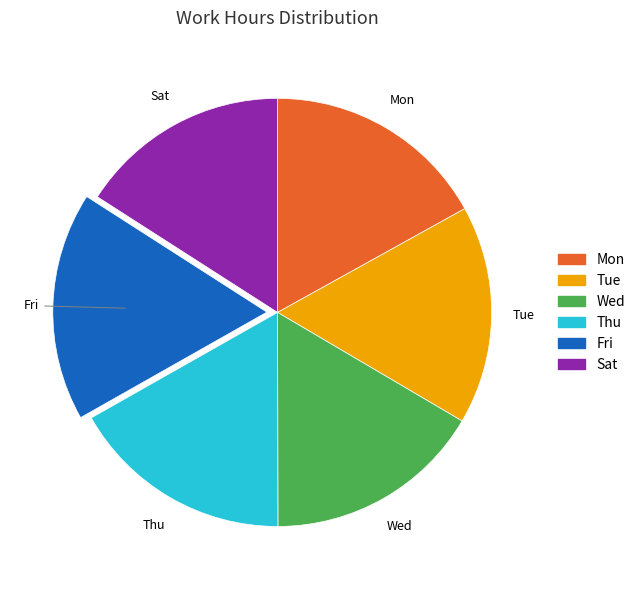

Count the number of slices in the pie.

6